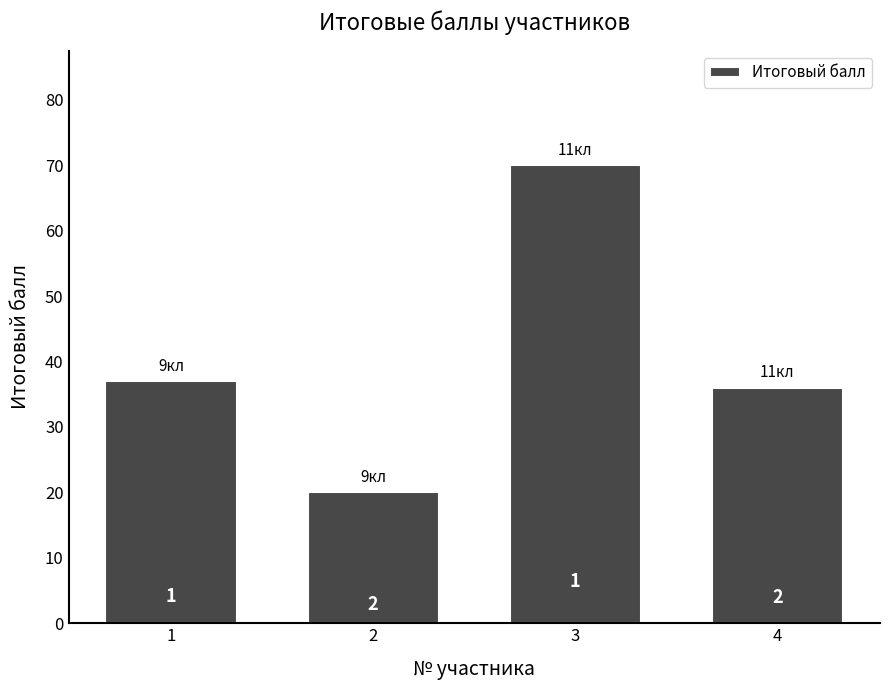

Is it true that the value at 4 is 19?

False